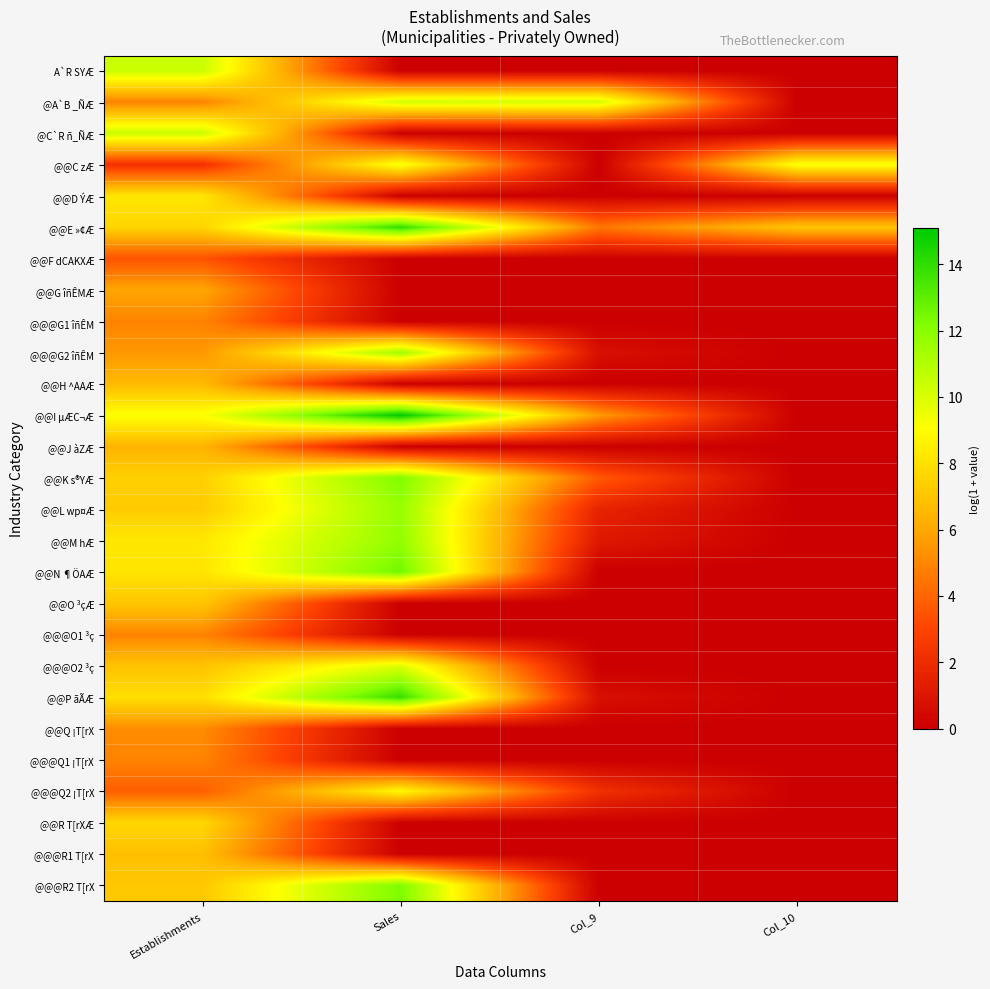

Reading right to left, transcribe all the data shown in this chart.

A`R SYÆ: Col_10=0.0	Col_9=0.0	Sales=0.0	Establishments=10.4
@A`B _ÑÆ: Col_10=0.0	Col_9=10.2	Sales=10.2	Establishments=4.9
@C`R ñ_ÑÆ: Col_10=0.0	Col_9=0.0	Sales=0.0	Establishments=10.4
@@C zÆ: Col_10=9.3	Col_9=0.0	Sales=9.4	Establishments=2.2
@@D ÝÆ: Col_10=0.0	Col_9=0.0	Sales=0.0	Establishments=8.2
@@E »¢Æ: Col_10=7.0	Col_9=4.5	Sales=14.0	Establishments=7.6
@@F dCAKXÆ: Col_10=0.0	Col_9=0.0	Sales=0.0	Establishments=3.5
@@G îñÊMÆ: Col_10=0.0	Col_9=0.0	Sales=0.0	Establishments=6.0
@@@G1 îñÊM: Col_10=0.0	Col_9=0.0	Sales=0.0	Establishments=4.9
@@@G2 îñÊM: Col_10=0.0	Col_9=0.7	Sales=11.4	Establishments=5.5
@@H ^AAÆ: Col_10=0.0	Col_9=0.0	Sales=0.0	Establishments=6.6
@@I µÆC¬Æ: Col_10=0.0	Col_9=5.6	Sales=15.1	Establishments=9.1
@@J àZÆ: Col_10=0.0	Col_9=0.0	Sales=0.0	Establishments=6.4
@@K s®YÆ: Col_10=0.0	Col_9=3.7	Sales=12.2	Establishments=7.4
@@L wp¤Æ: Col_10=0.0	Col_9=1.6	Sales=11.7	Establishments=7.2
@@M hÆ: Col_10=0.0	Col_9=1.1	Sales=11.8	Establishments=8.3
@@N ¶ÖAÆ: Col_10=0.0	Col_9=0.0	Sales=12.5	Establishments=8.1
@@O ³çÆ: Col_10=0.0	Col_9=0.0	Sales=0.0	Establishments=7.1
@@@O1 ³ç: Col_10=0.0	Col_9=0.0	Sales=0.0	Establishments=4.9
@@@O2 ³ç: Col_10=0.0	Col_9=0.0	Sales=9.9	Establishments=6.9
@@P ãÃÆ: Col_10=0.0	Col_9=0.7	Sales=13.8	Establishments=7.9
@@Q ¡T[rX: Col_10=0.0	Col_9=0.0	Sales=0.0	Establishments=5.2
@@@Q1 ¡T[rX: Col_10=0.0	Col_9=0.0	Sales=0.0	Establishments=4.9
@@@Q2 ¡T[rX: Col_10=0.0	Col_9=2.2	Sales=8.9	Establishments=3.8
@@R T[rXÆ: Col_10=0.0	Col_9=0.0	Sales=0.0	Establishments=7.7
@@@R1 T[rX: Col_10=0.0	Col_9=0.0	Sales=0.0	Establishments=6.8
@@@R2 T[rX: Col_10=0.0	Col_9=0.0	Sales=12.3	Establishments=7.1